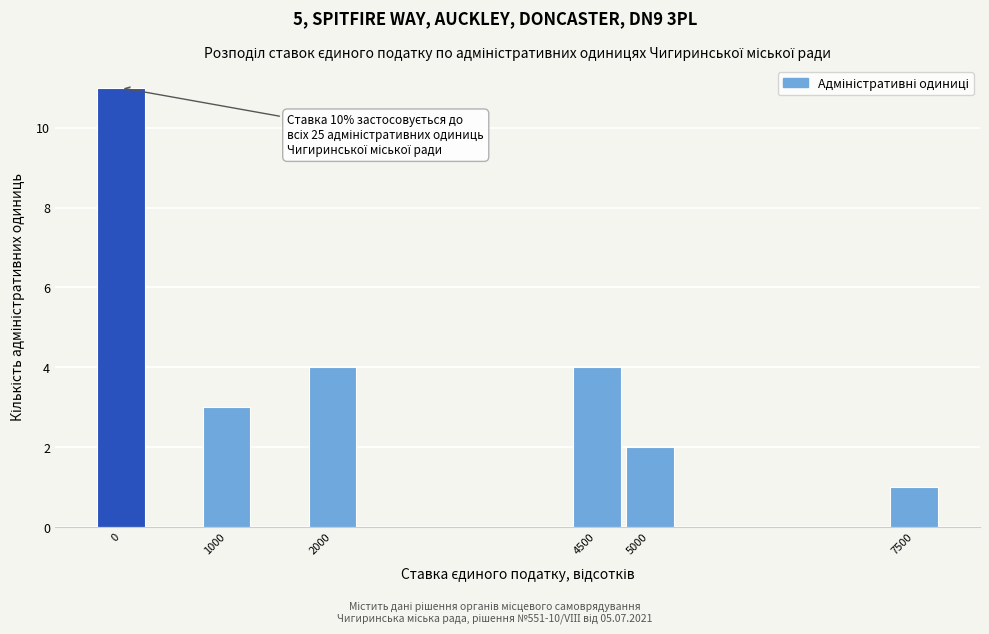

Reading left to right, transcribe all the data shown in this chart.

11	3	4	4	2	1